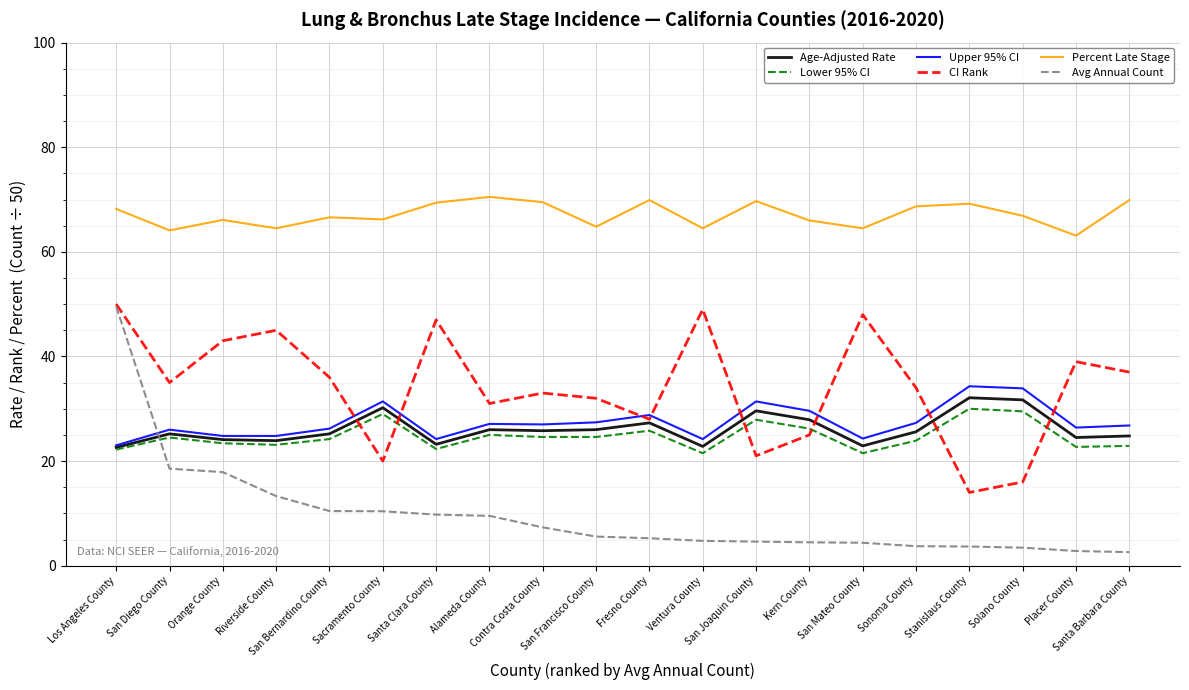

Which series has the largest total across all categories?

Percent Late Stage